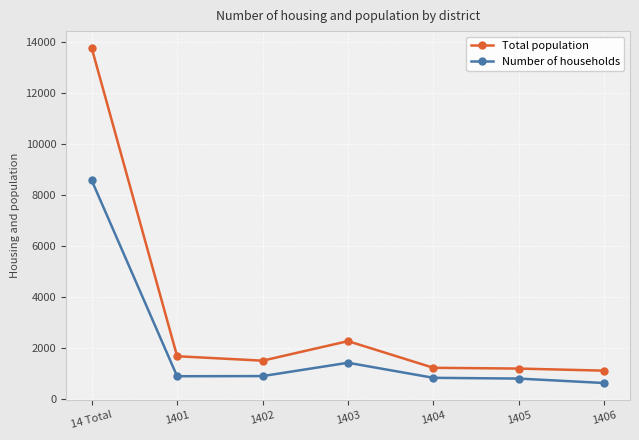

True or false: Number of households and Total population cross at least once.

False